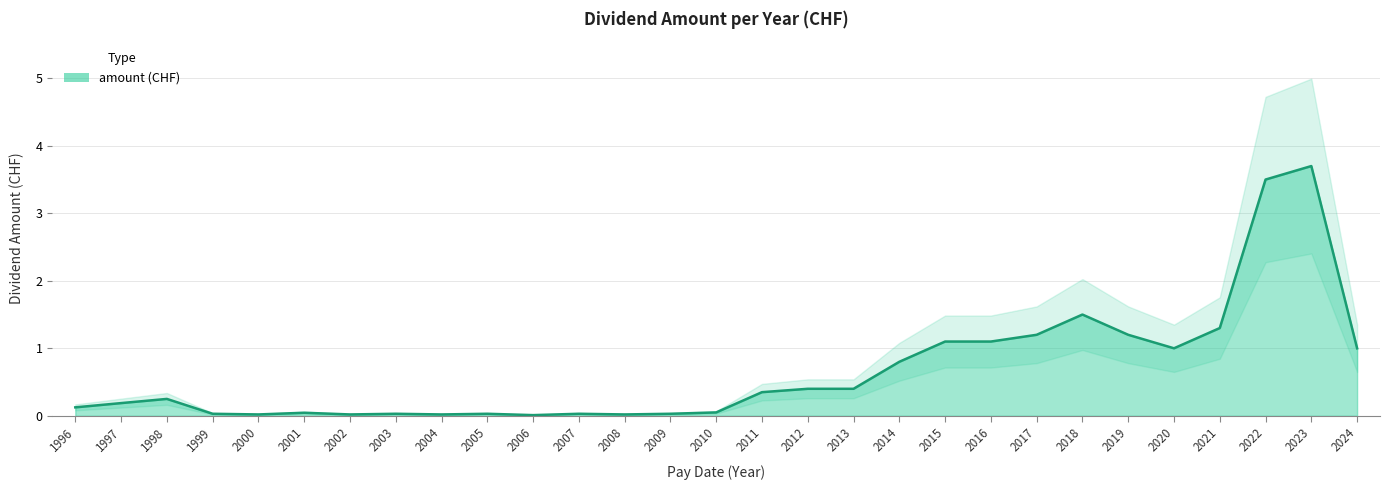

What is the difference between the maximum and minimum values?

3.7